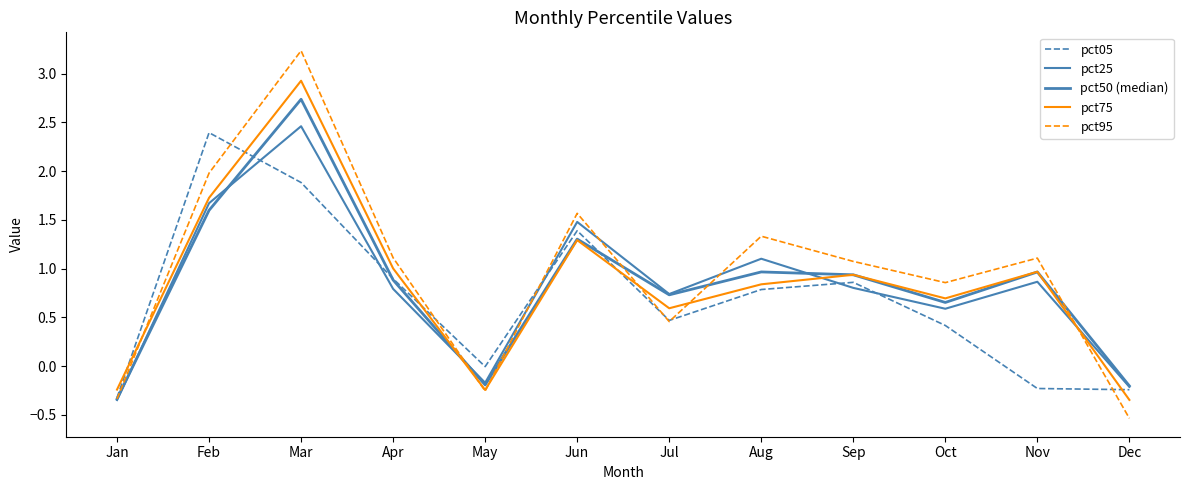

Reading right to left, list all the values displayed in this chart.

pct05: Dec=-0.2	Nov=-0.2	Oct=0.4	Sep=0.9	Aug=0.8	Jul=0.5	Jun=1.4	May=-0.0	Apr=0.9	Mar=1.9	Feb=2.4	Jan=-0.3
pct25: Dec=-0.2	Nov=0.9	Oct=0.6	Sep=0.8	Aug=1.1	Jul=0.7	Jun=1.5	May=-0.2	Apr=0.8	Mar=2.5	Feb=1.7	Jan=-0.3
pct50 (median): Dec=-0.2	Nov=1.0	Oct=0.7	Sep=0.9	Aug=1.0	Jul=0.7	Jun=1.3	May=-0.2	Apr=0.9	Mar=2.7	Feb=1.6	Jan=-0.3
pct75: Dec=-0.3	Nov=1.0	Oct=0.7	Sep=0.9	Aug=0.8	Jul=0.6	Jun=1.3	May=-0.2	Apr=1.0	Mar=2.9	Feb=1.7	Jan=-0.2
pct95: Dec=-0.5	Nov=1.1	Oct=0.9	Sep=1.1	Aug=1.3	Jul=0.5	Jun=1.6	May=-0.3	Apr=1.1	Mar=3.2	Feb=2.0	Jan=-0.3